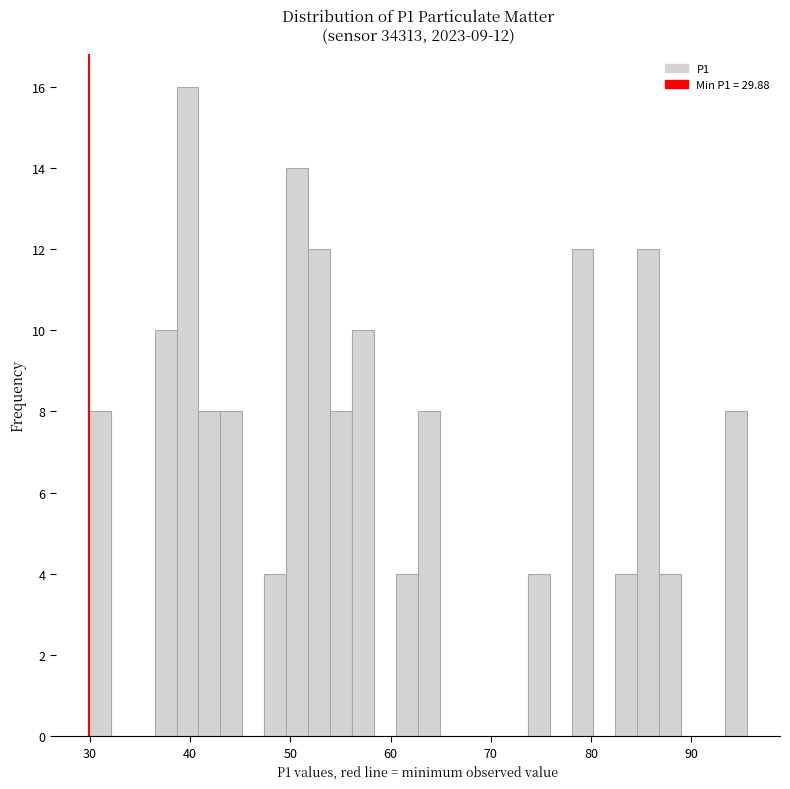

Around what value on the x-axis is the tallest bar? Give the approximate position of its centre, as read against the axis.

40